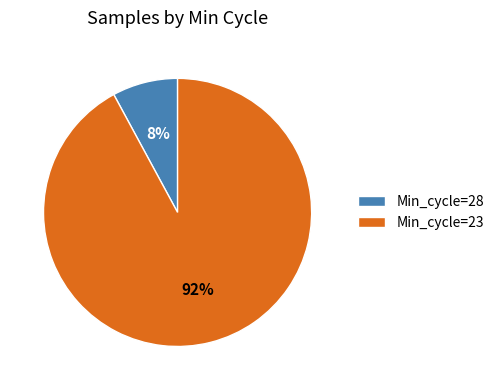

Rank the categories by value from highest to lowest.

Min_cycle=23, Min_cycle=28